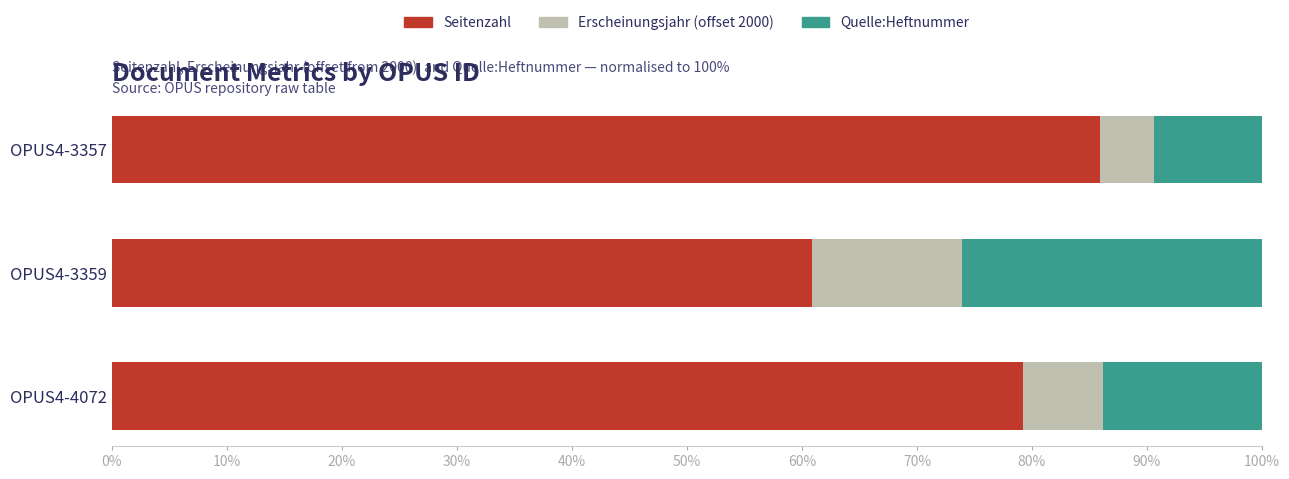

At which label does Seitenzahl reach its peak?

OPUS4-3357